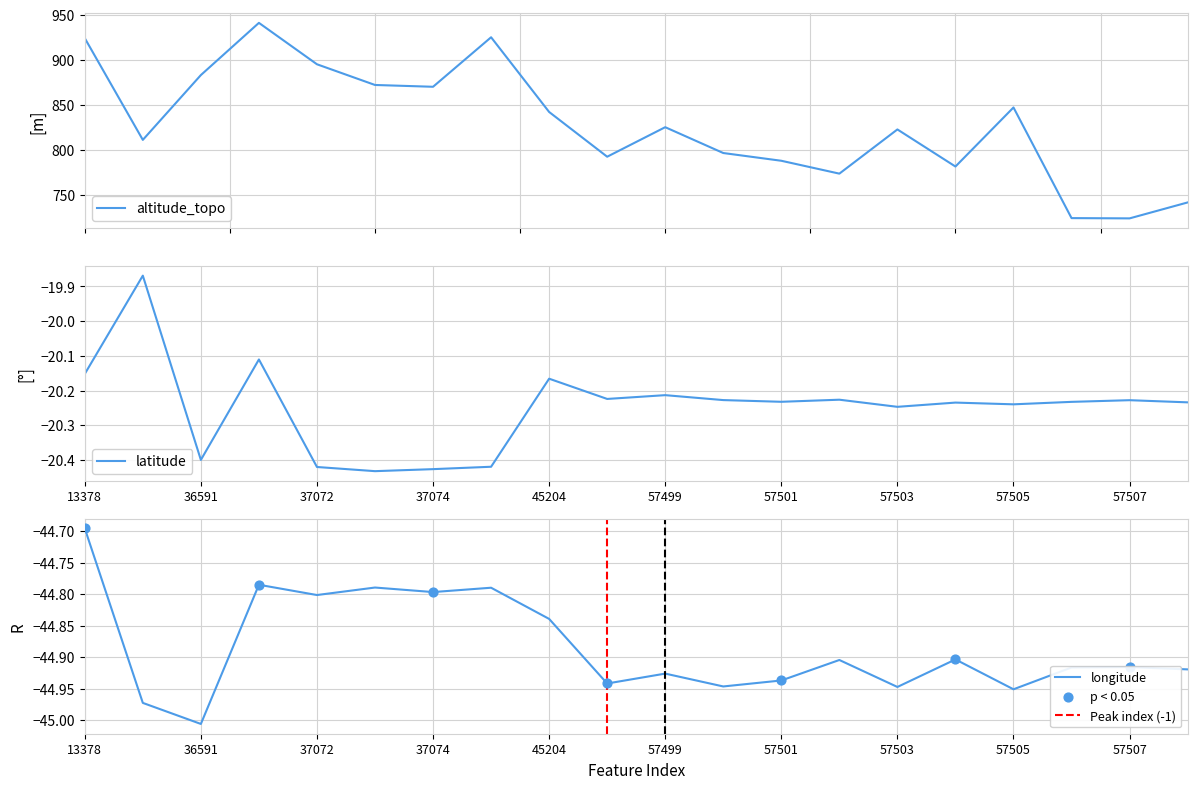

Is the value of longitude at 57504 greater than the value of altitude_topo at 57507?

No